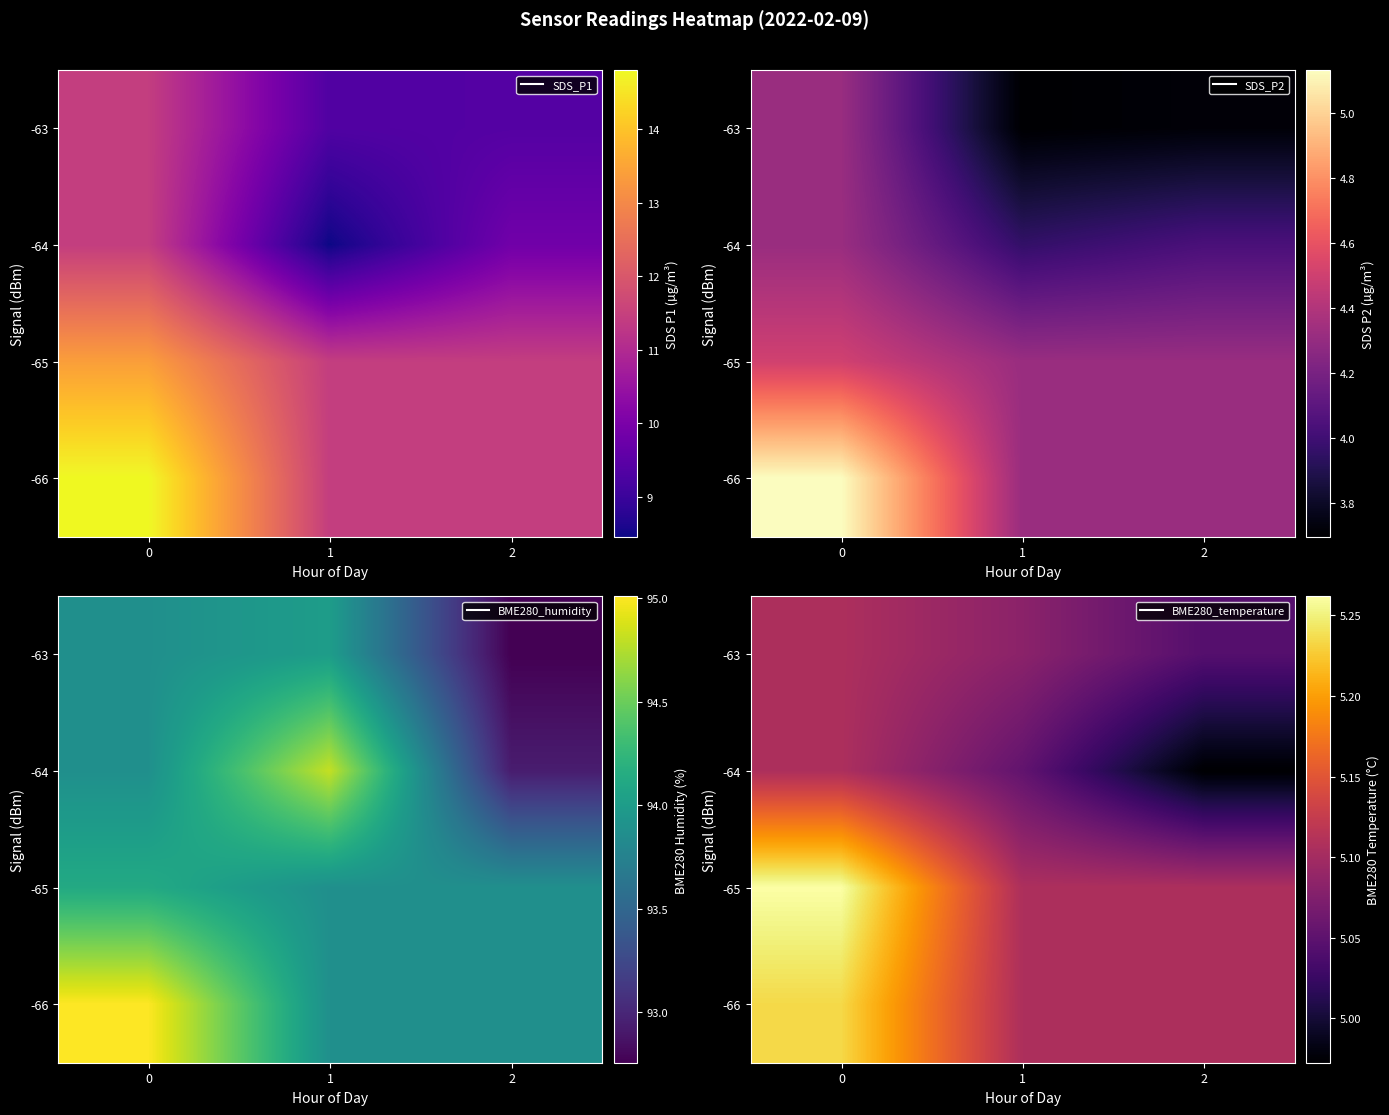

What is the spread (max minus min) of values at 2?

0.1